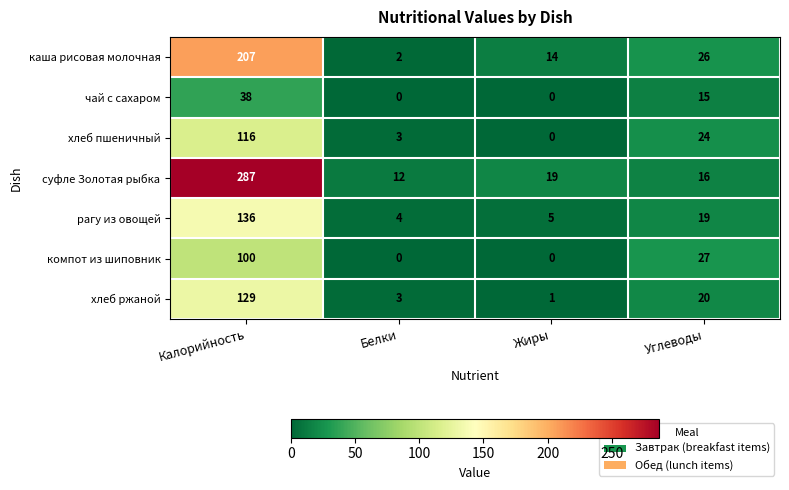

What is the total value across all series at Жиры?

39